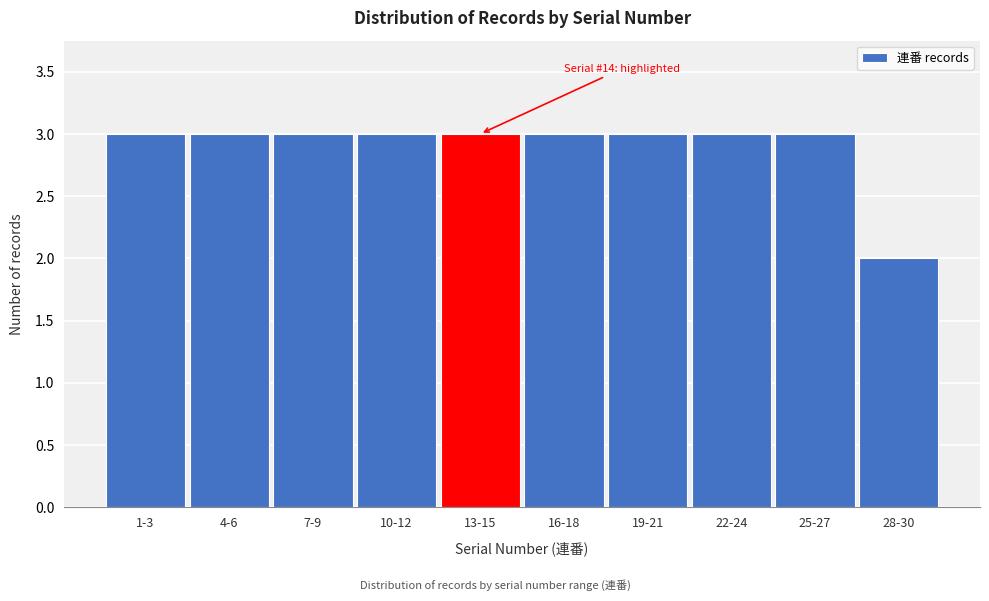

Reading right to left, extract all data points from this chart.

2	3	3	3	3	3	3	3	3	3